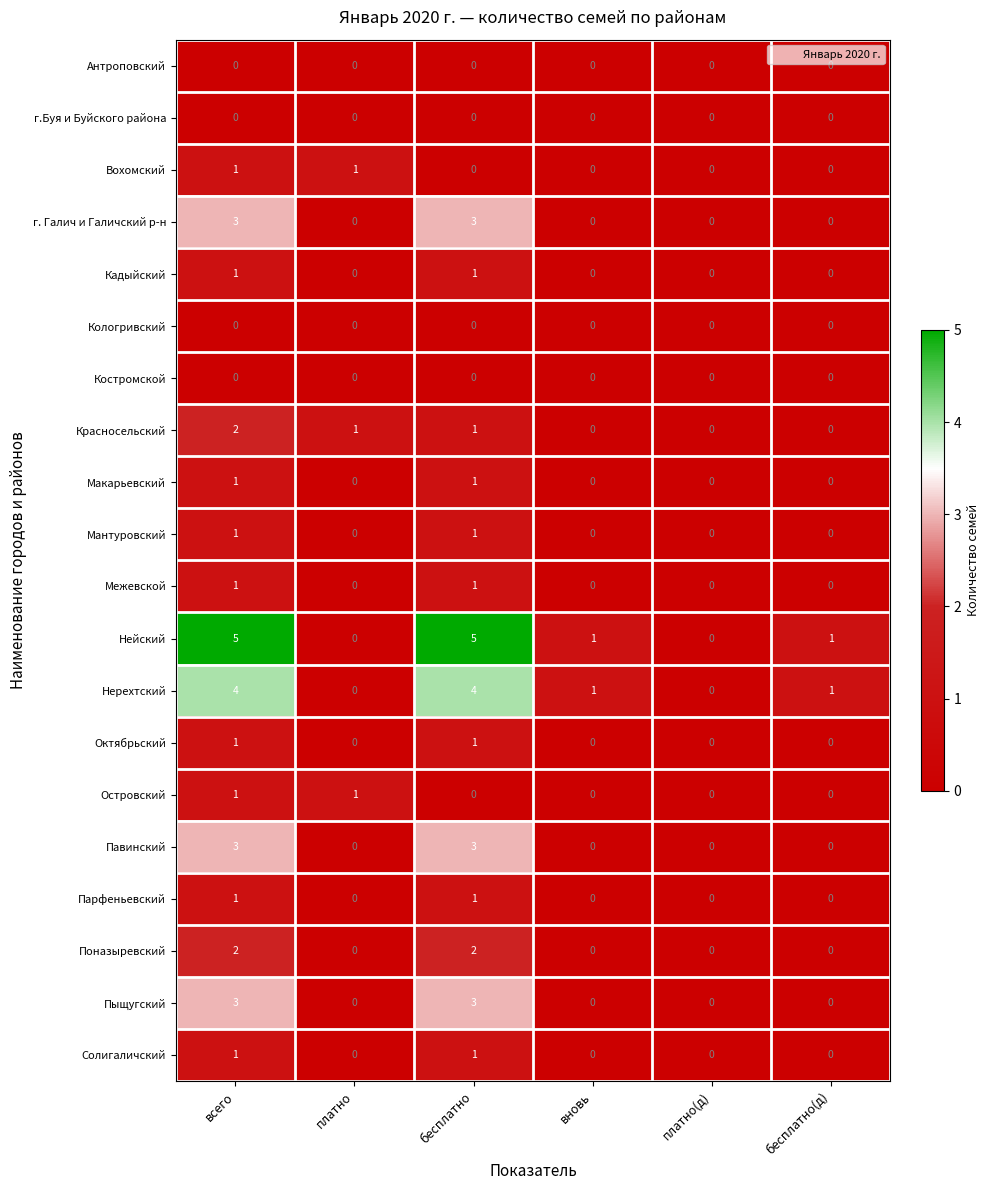

At which category is the sum across all series the highest?

всего